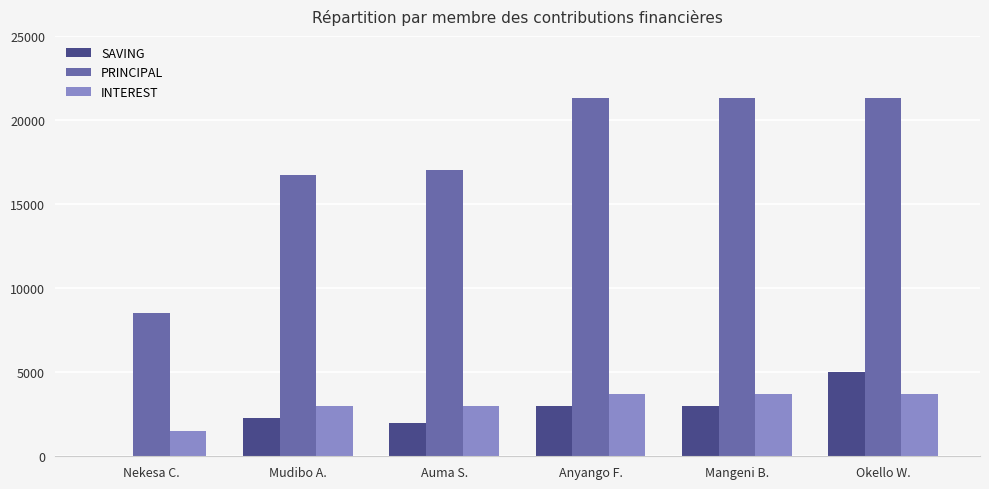

Which series changed the most between Mudibo A. and Anyango F.?

PRINCIPAL